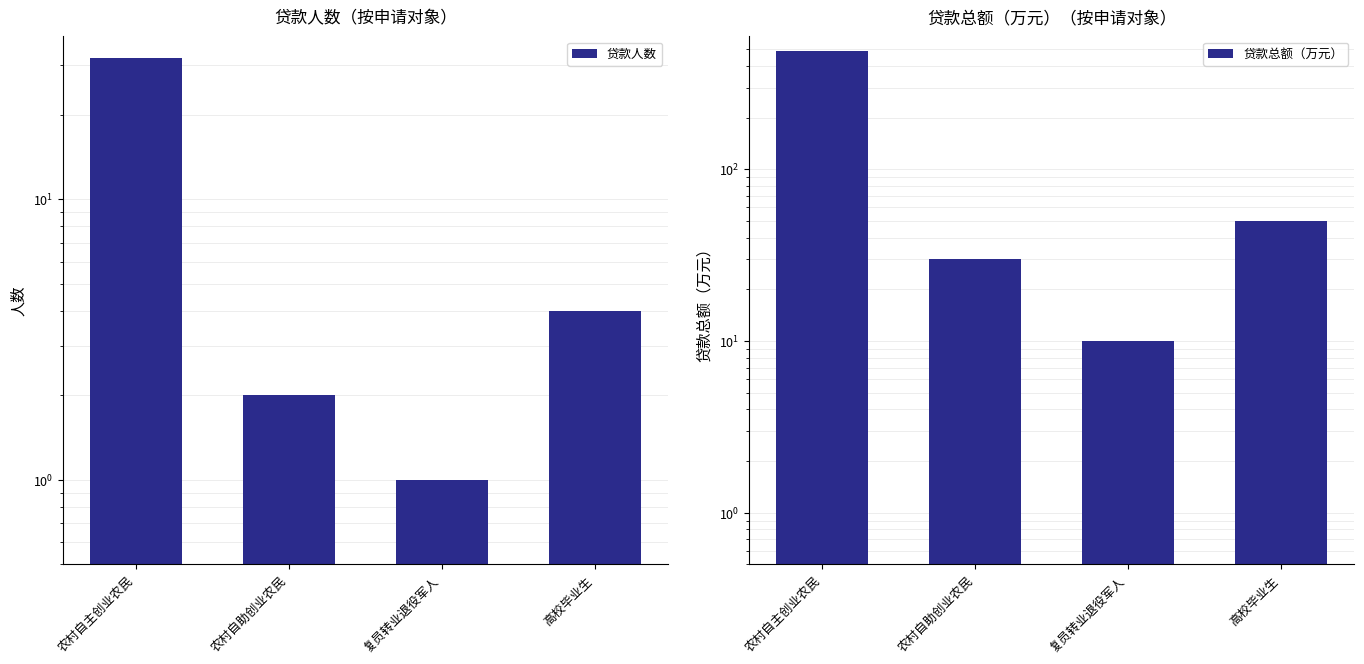

What is the average value of the 贷款总额（万元） series?

145